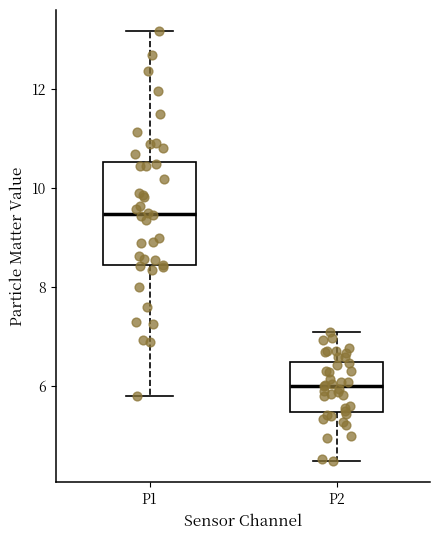

Comparing the boxes themselves (not the whiskers), which one is the tallest?

P1